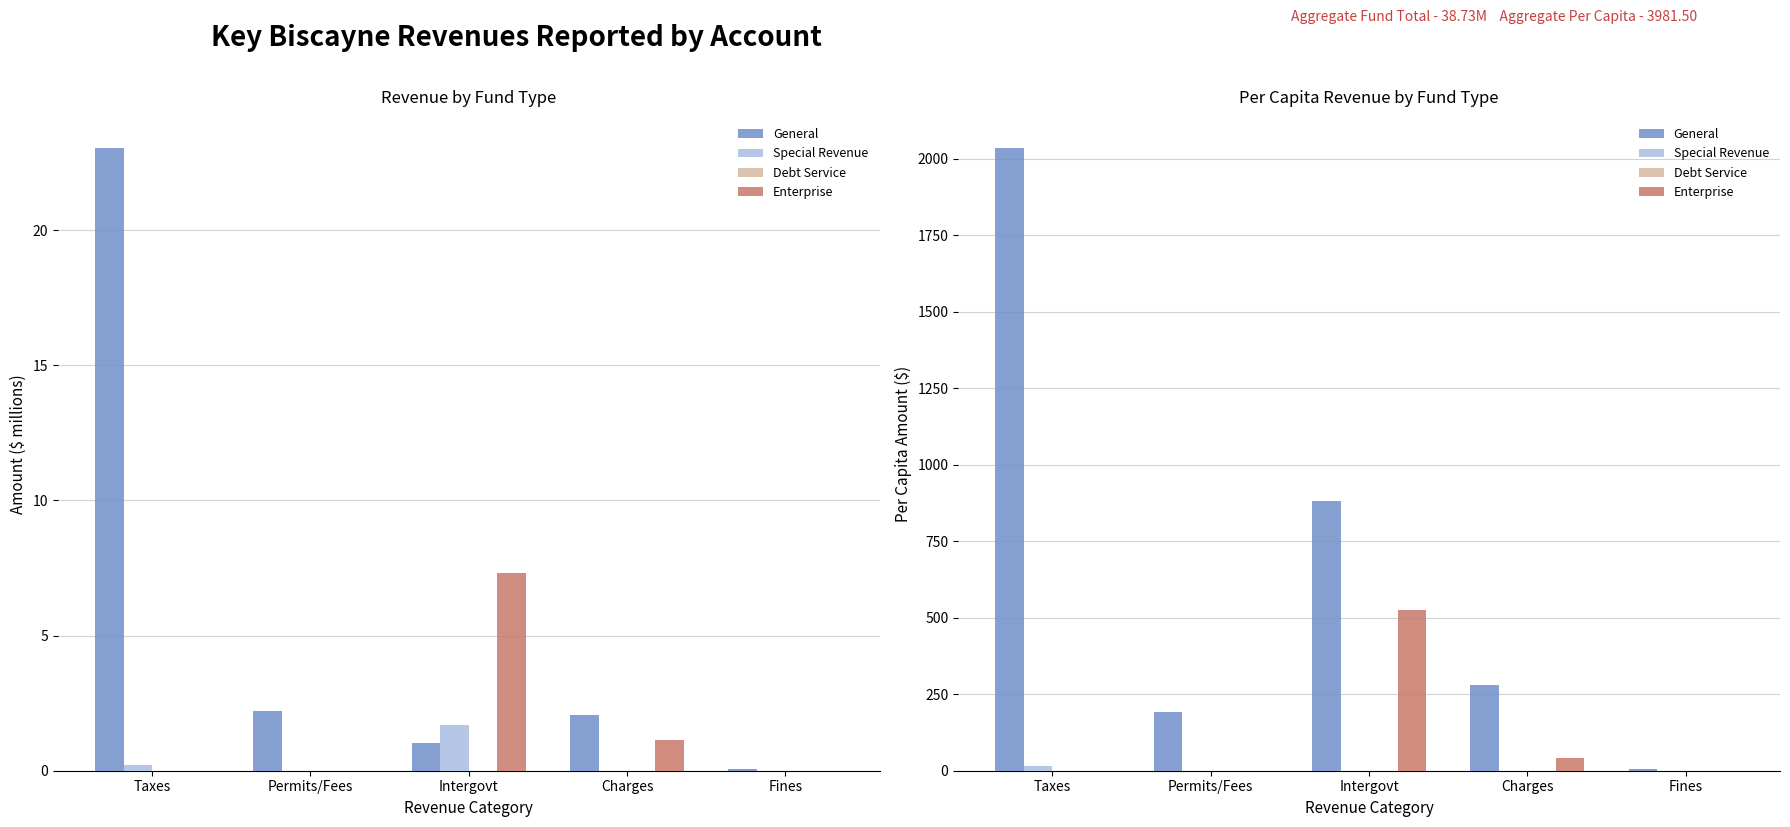

Does the chart contain any negative values?

No